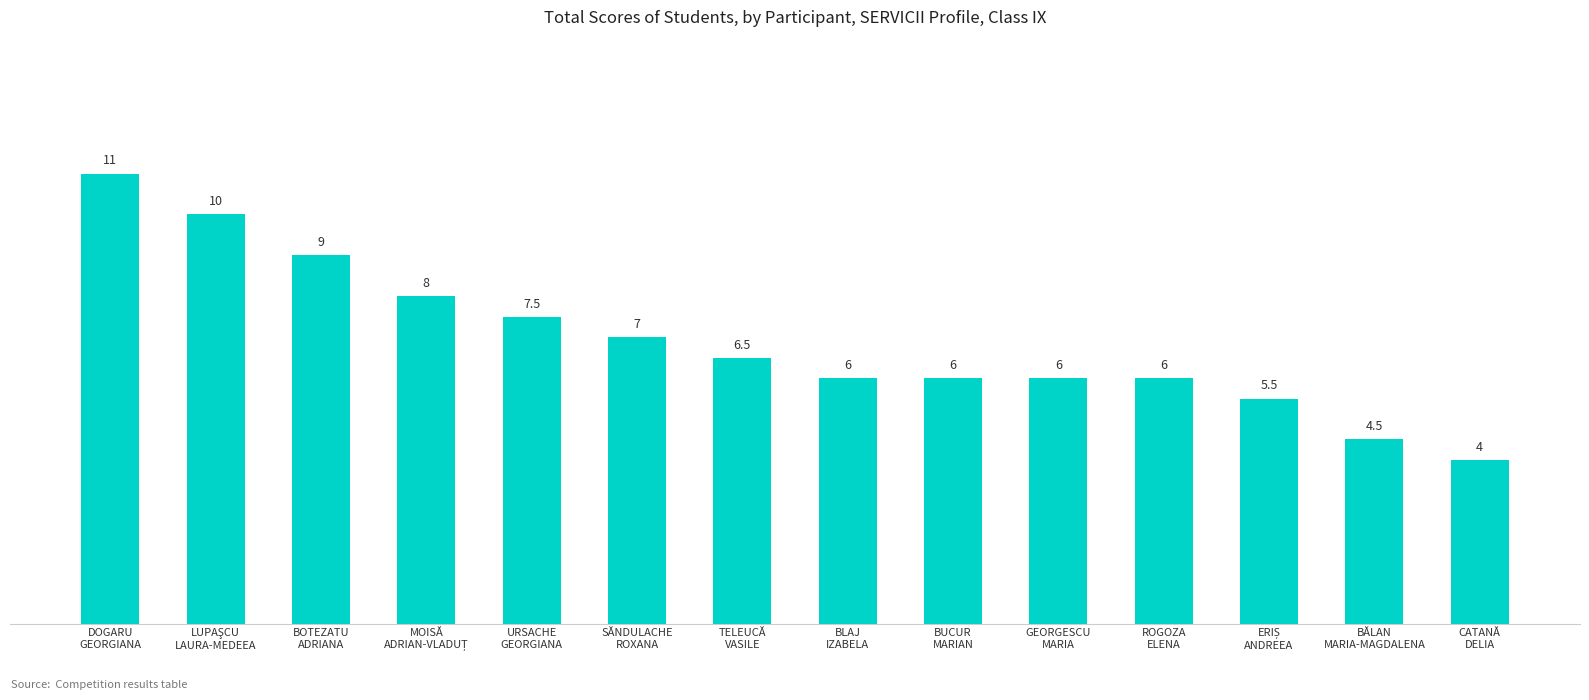

What is the sum of all values?

97.0